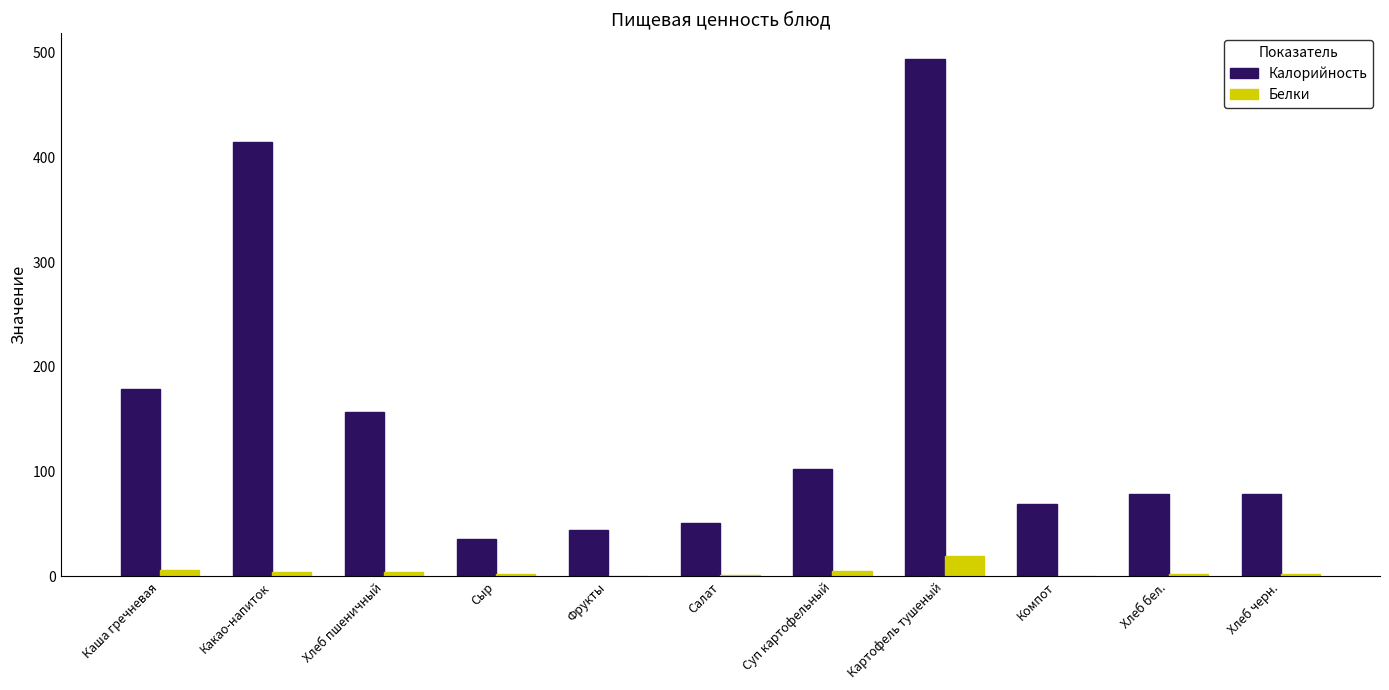

Is it true that Белки equals 19.3 at Картофель тушеный?

True